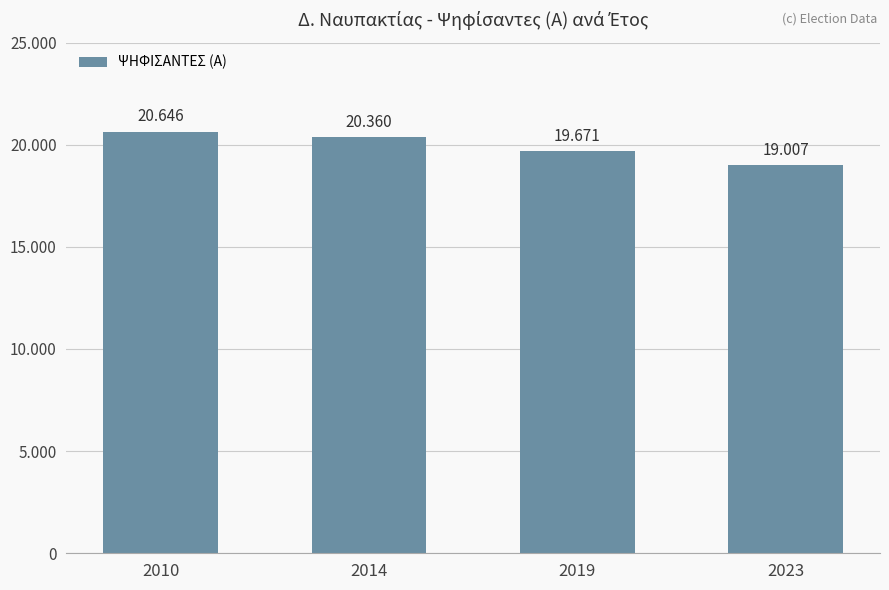

At which label is the value closest to 19826?

2019